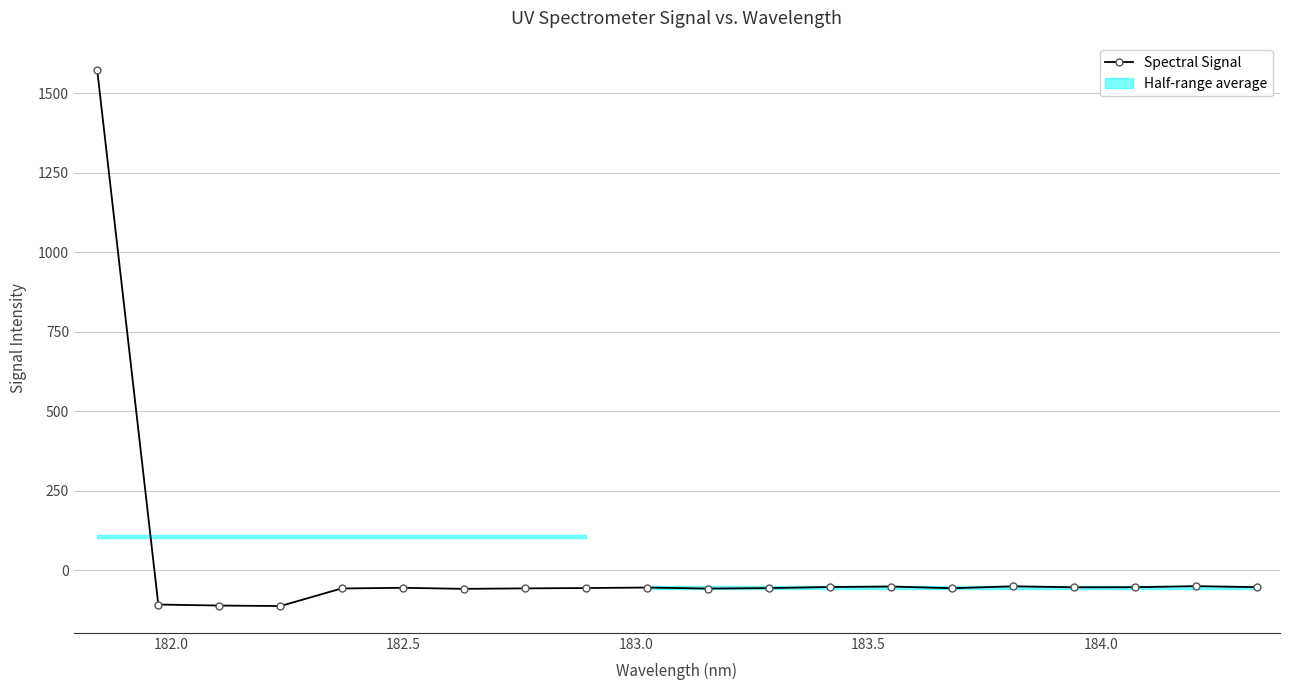

What is the value of the Spectral Signal point at the 15th from the left?

-56.7